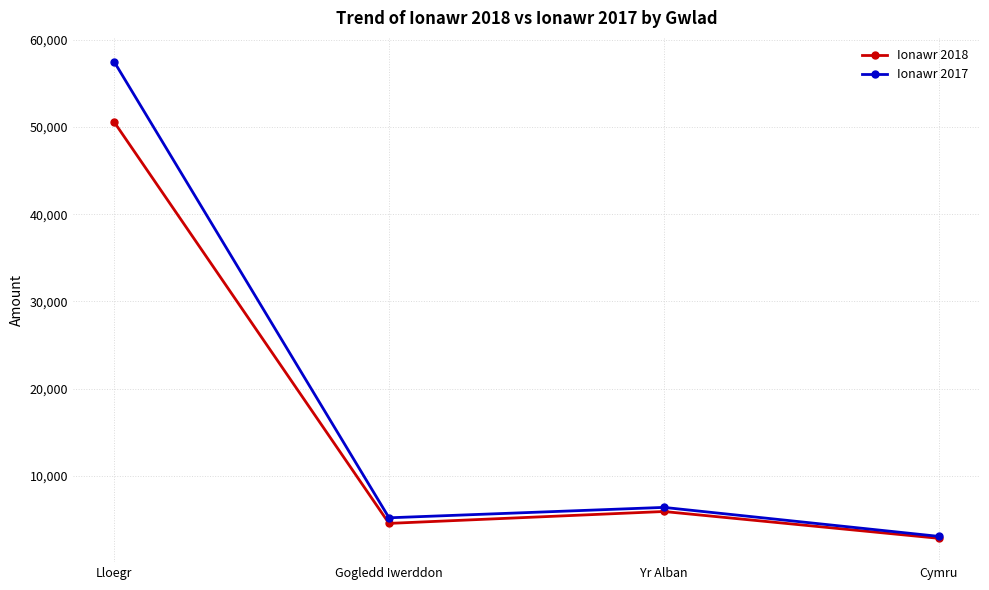

What are all the series names shown in the legend?

Ionawr 2018, Ionawr 2017